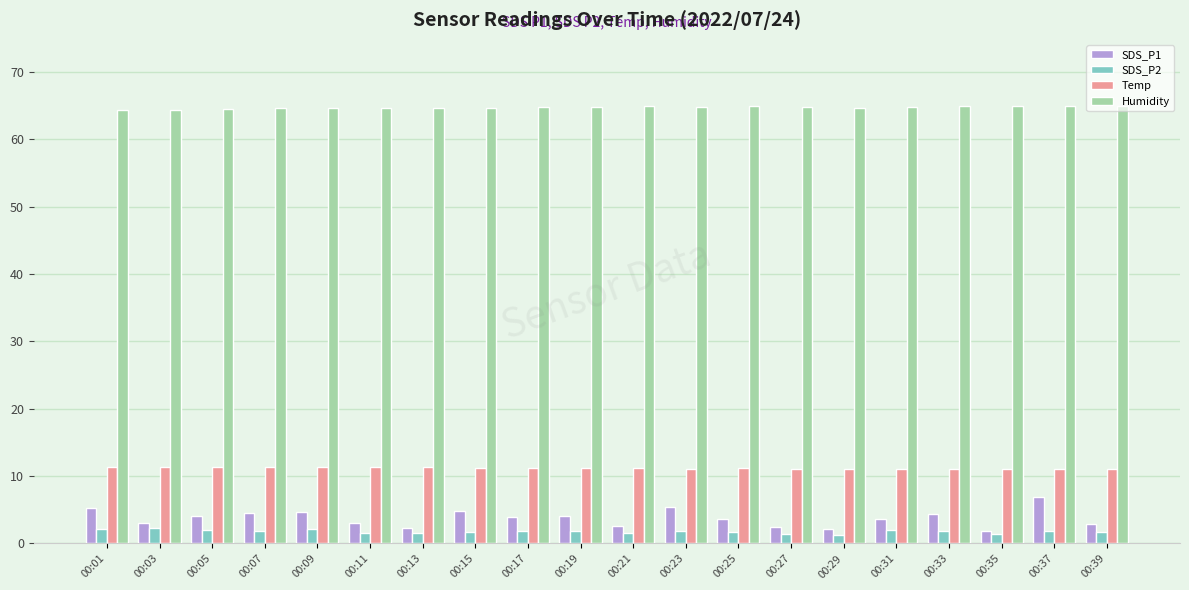

The value of Humidity at 00:39 is 23.6. True or false?

False